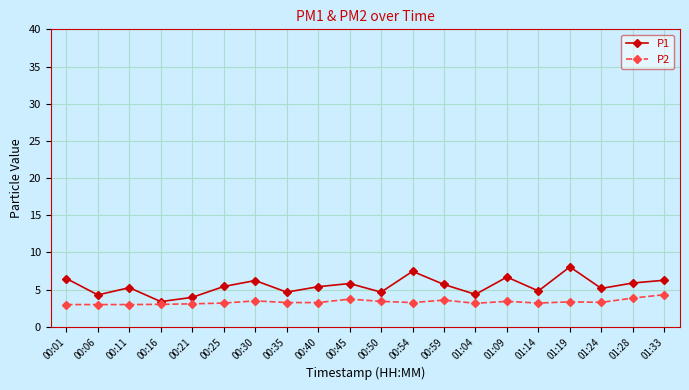

What is the difference between the maximum and minimum values in the P1 series?

4.7